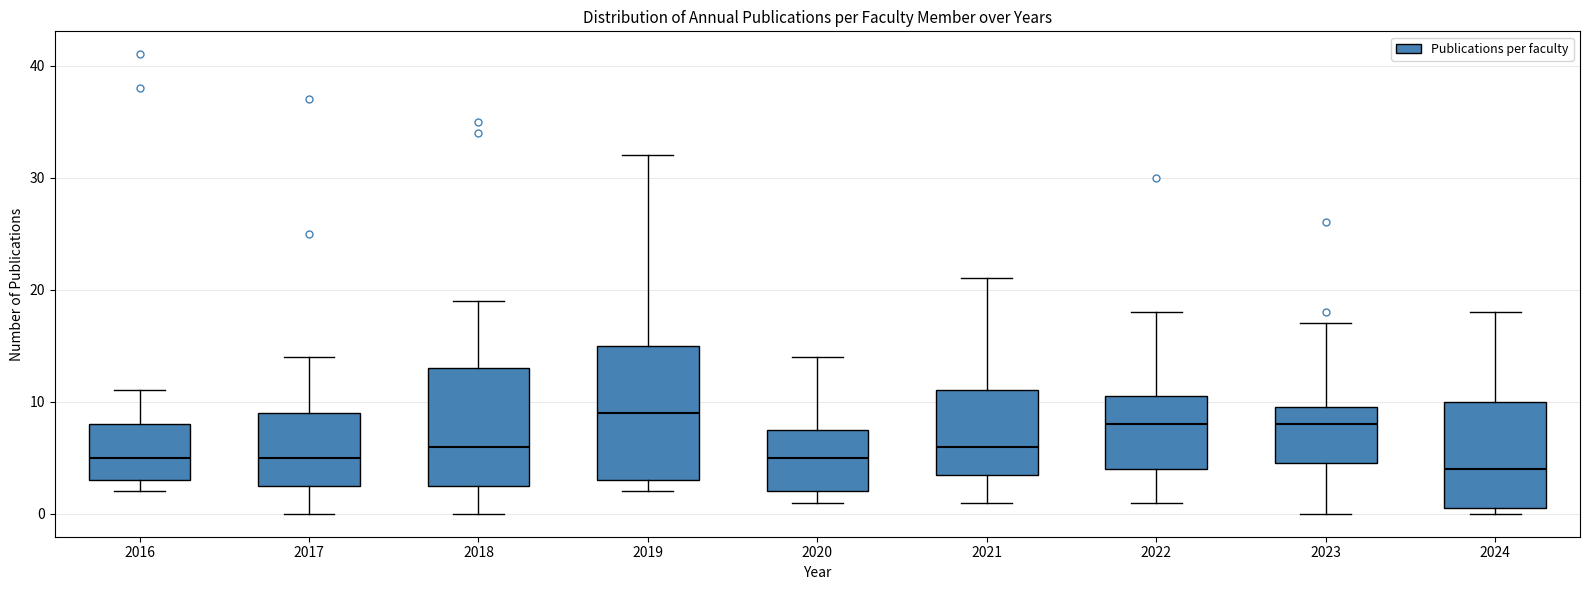

Comparing the boxes themselves (not the whiskers), which one is the tallest?

2019